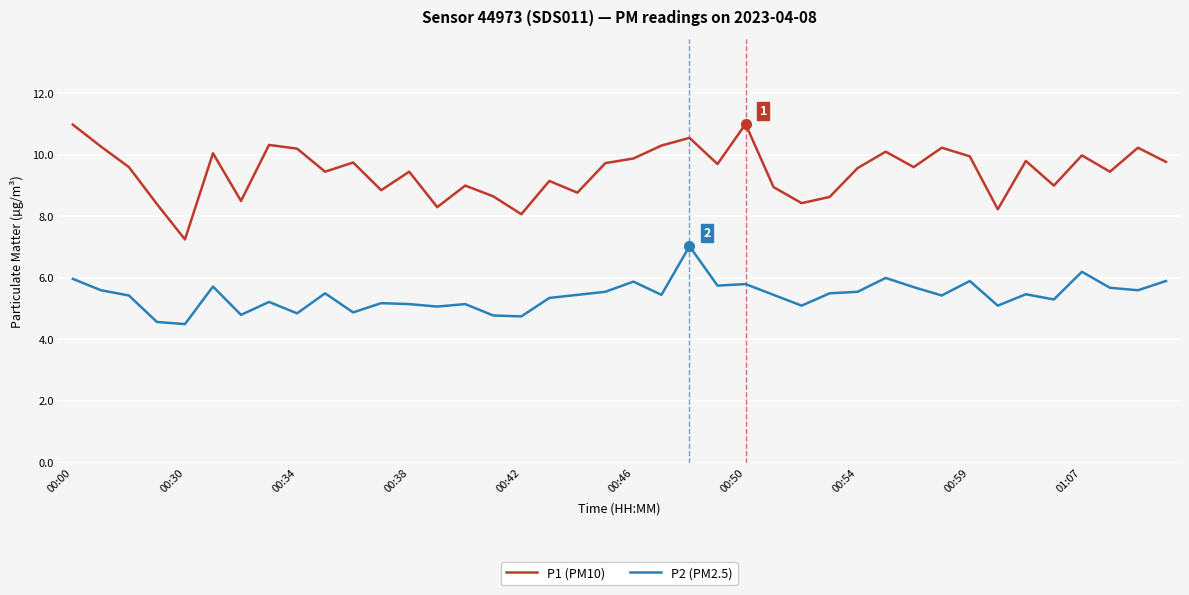

List the series in order of their peak value, lowest first.

P2 (PM2.5), P1 (PM10)